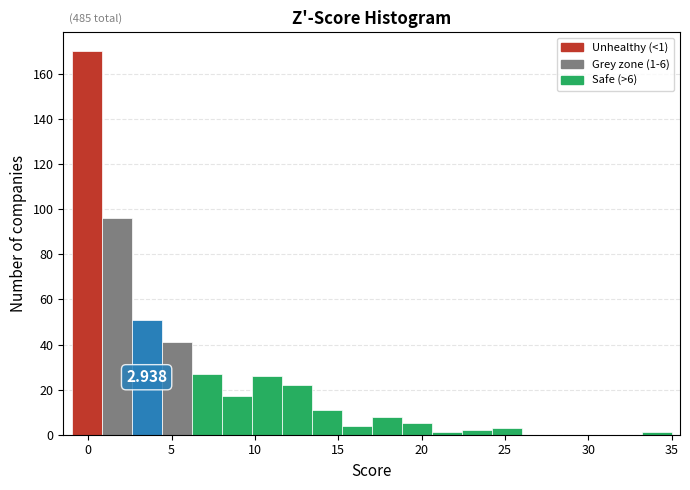

Around what value on the x-axis is the tallest bar? Give the approximate position of its centre, as read against the axis.

0.0